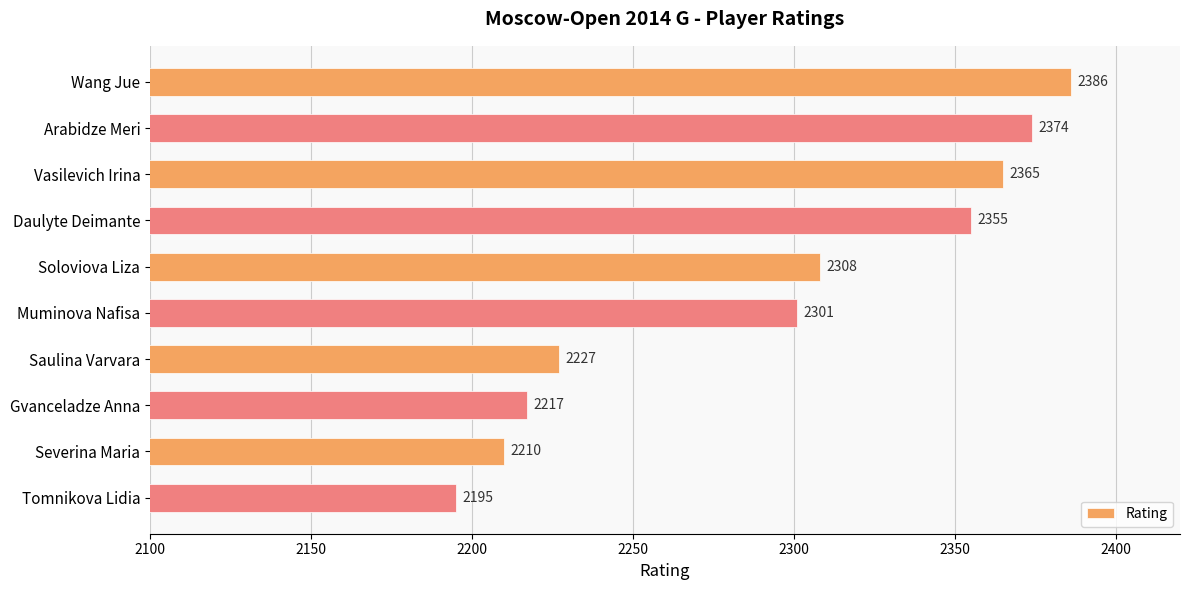

What position from the top is Severina Maria?

9